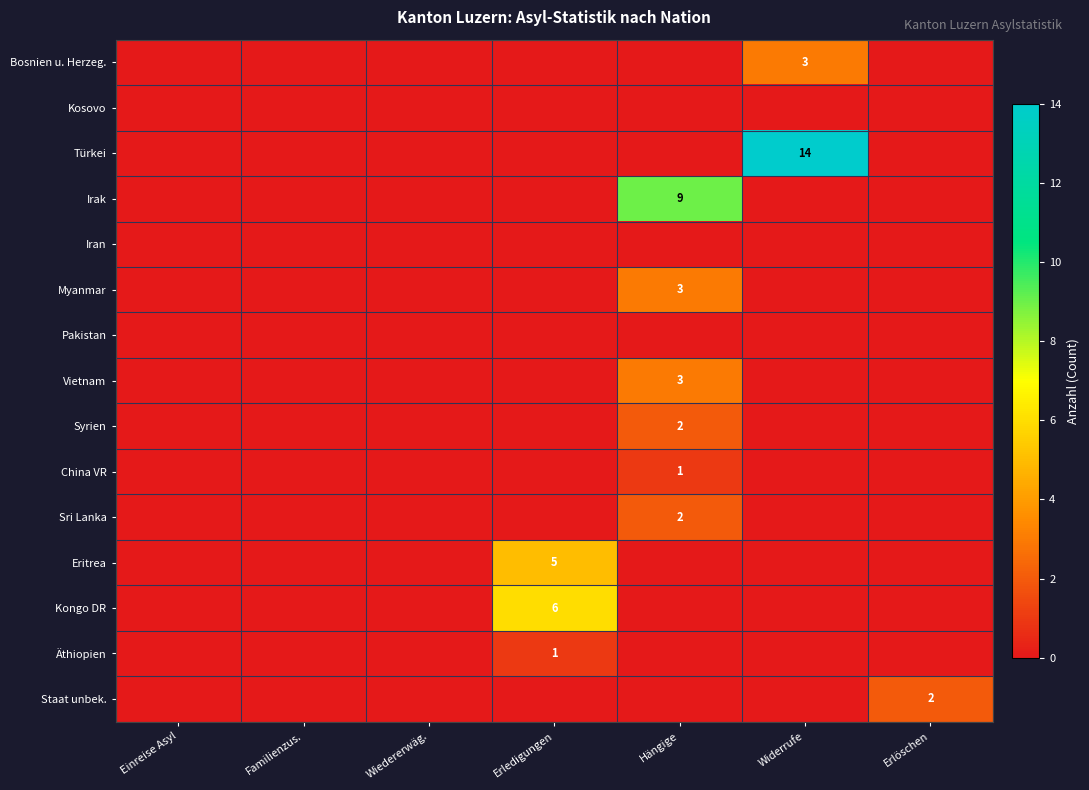

How many series are shown in this chart?

15